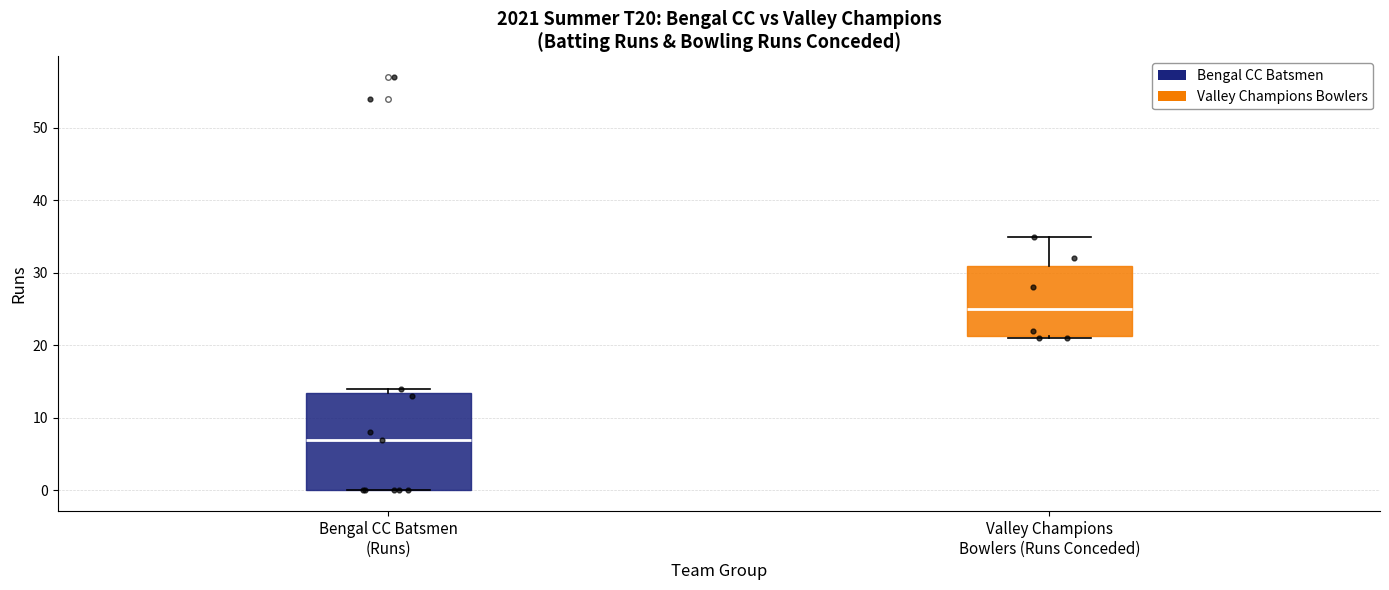

Comparing the boxes themselves (not the whiskers), which one is the tallest?

Bengal CC Batsmen (Runs)